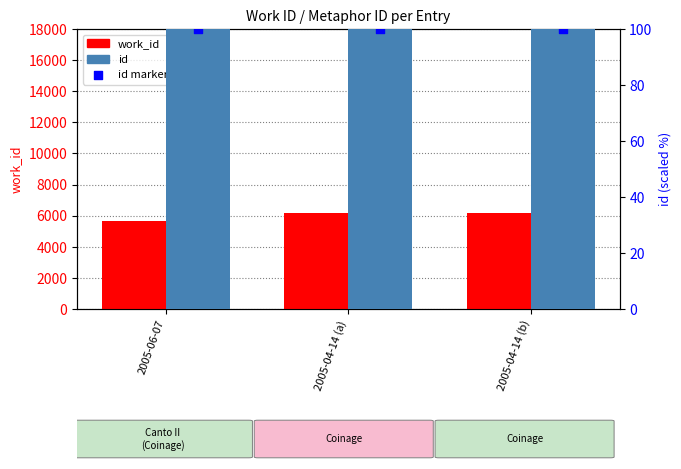

Is the value of id at 2005-04-14 (a) greater than the value of work_id at 2005-04-14 (b)?

Yes